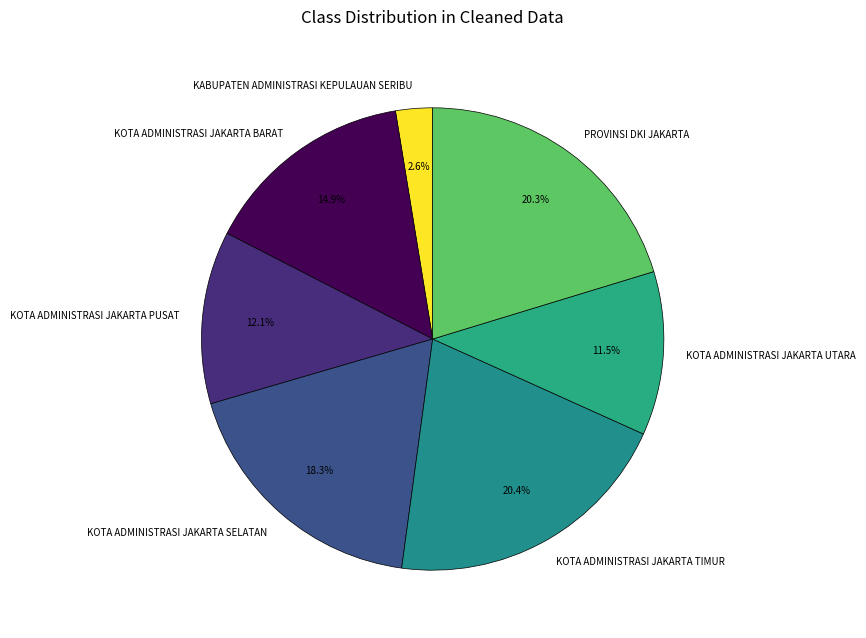

Does any single category account for the majority?

No